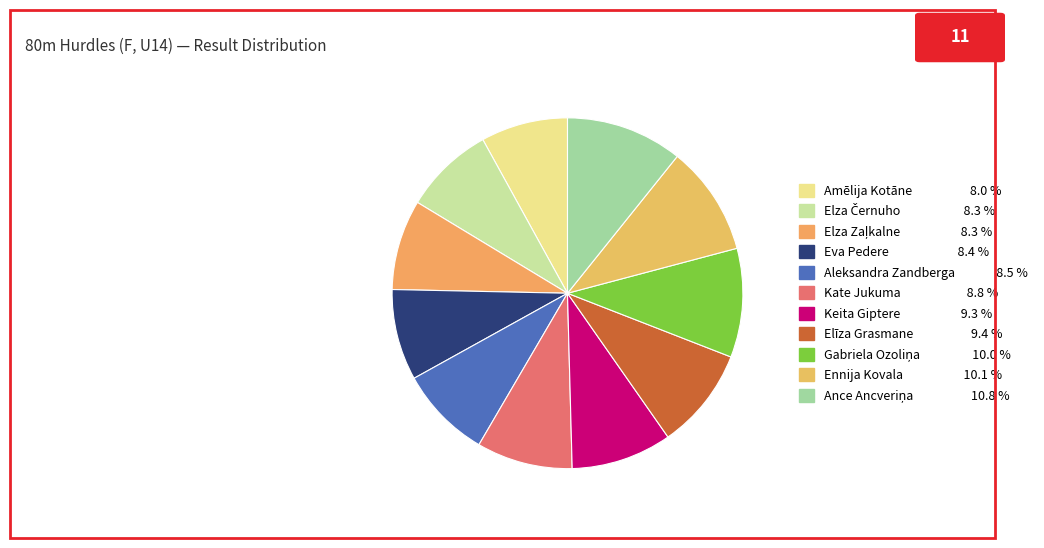

How many segments does this pie chart have?

11